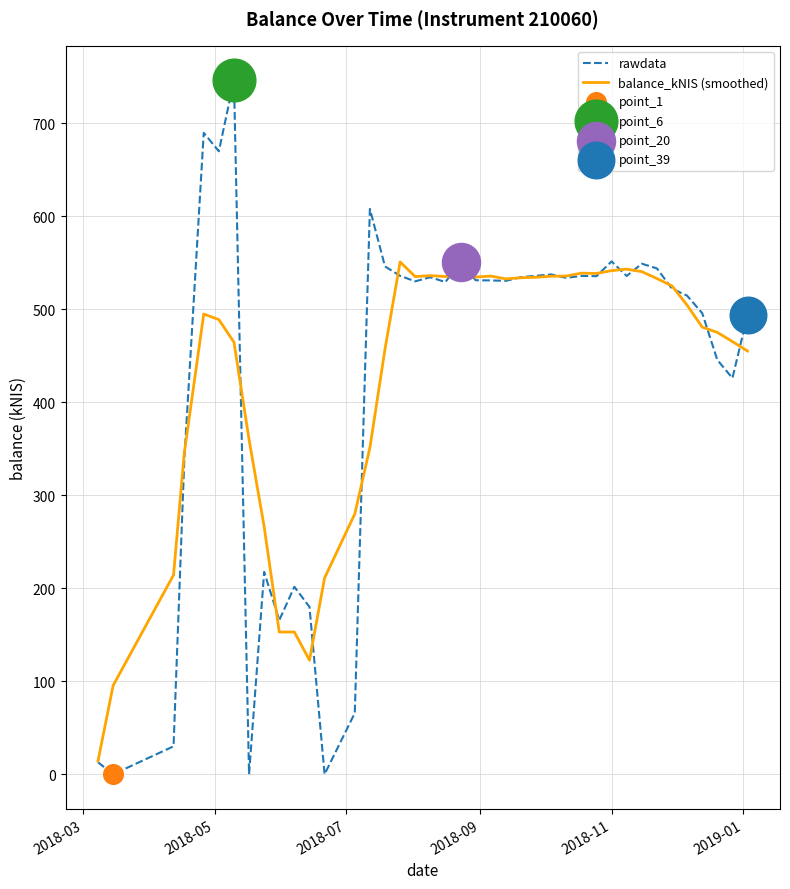

Which series has the largest range (max minus min)?

rawdata